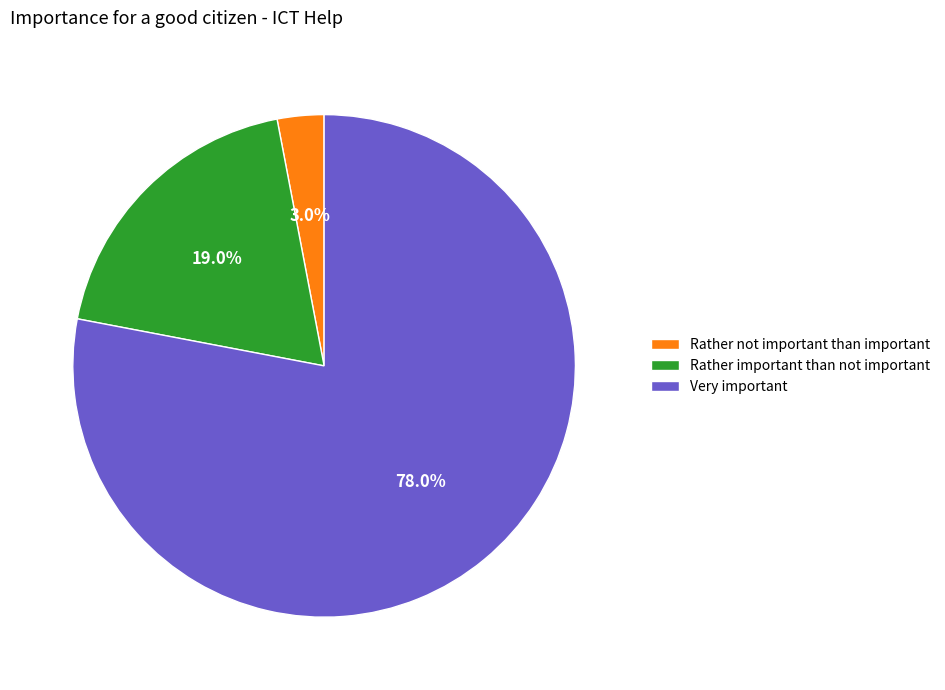

Does any single category account for the majority?

Yes